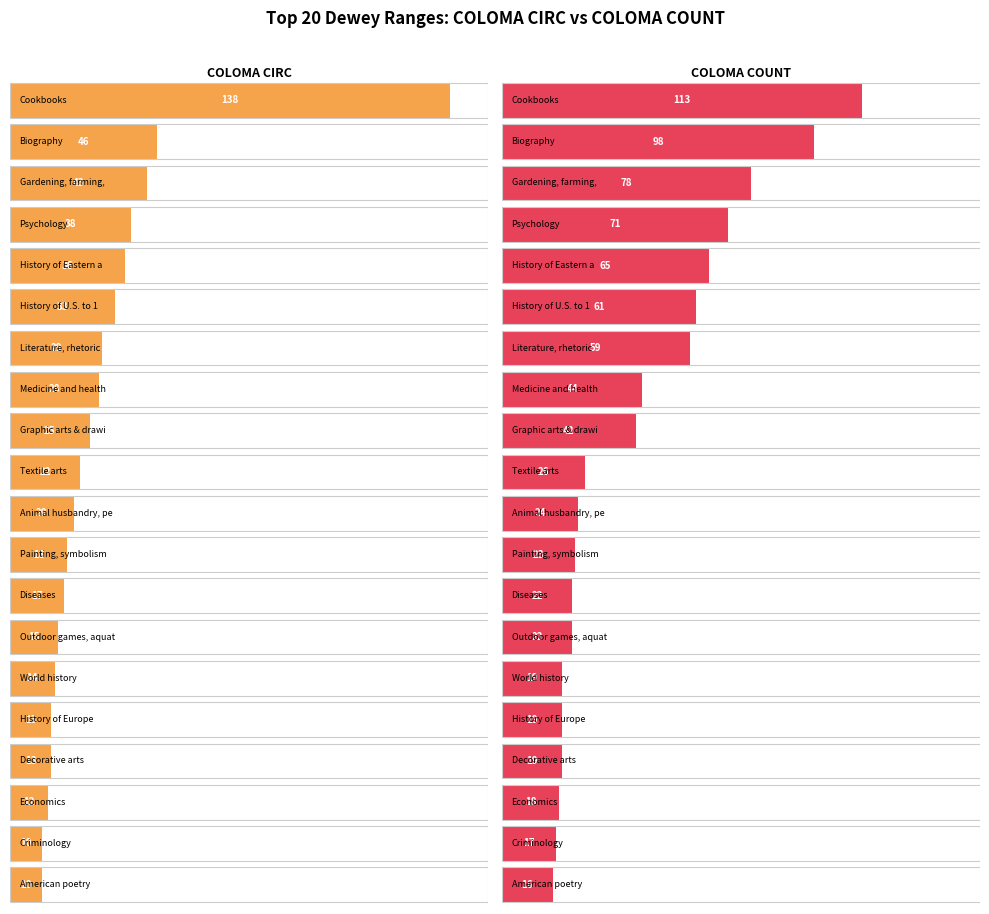

List the series in order of their peak value, highest first.

COLOMA CIRC, COLOMA COUNT